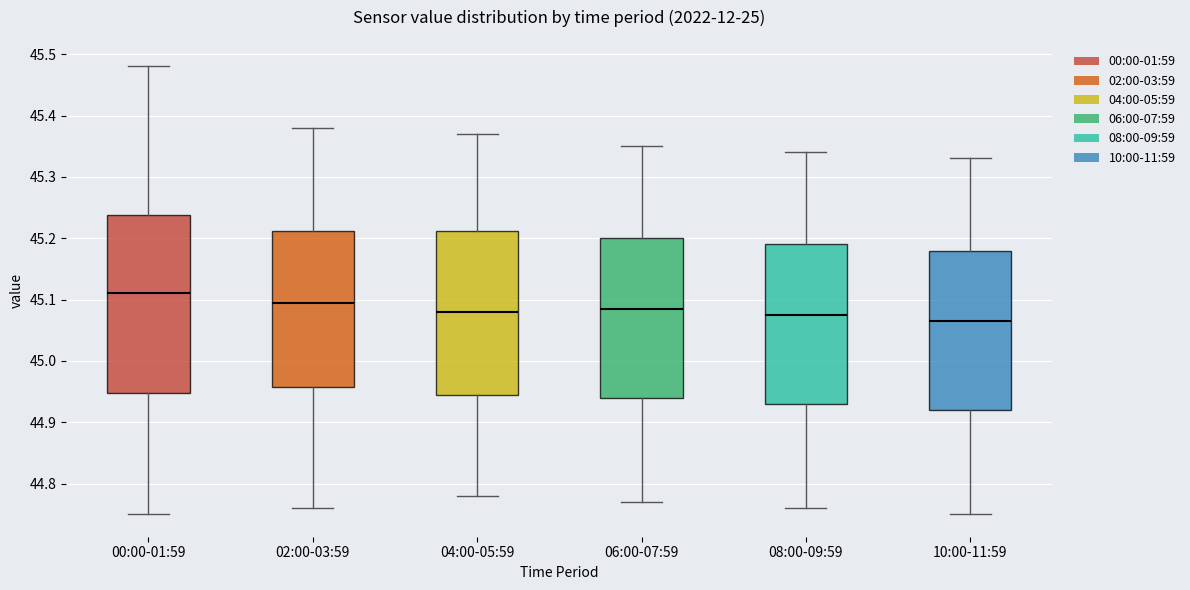

Where is the lower edge of the box for 00:00-01:59 on the y-axis? The values are not printed on the chart, so give them approximately, as read against the axis.

44.95